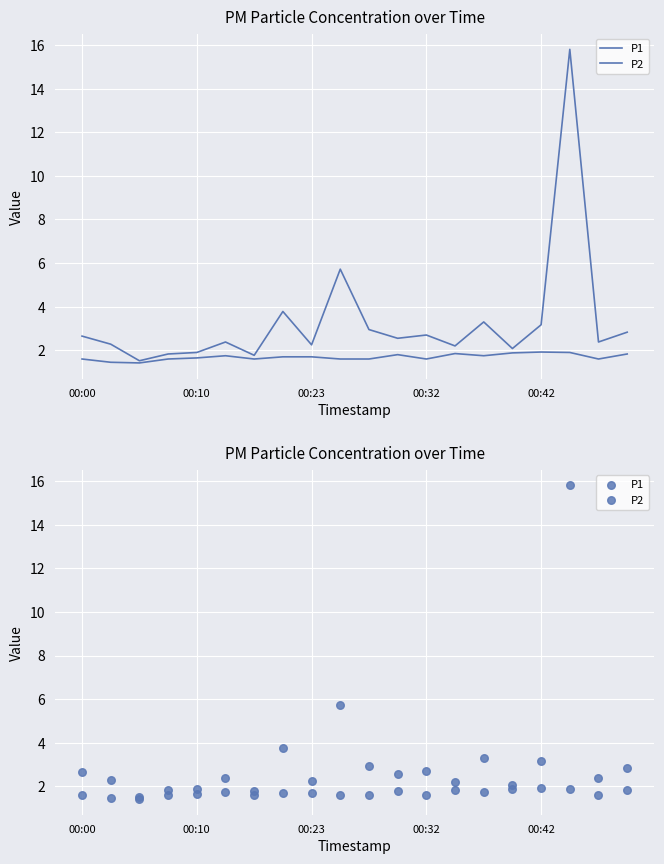

What are all the series names shown in the legend?

P1, P2